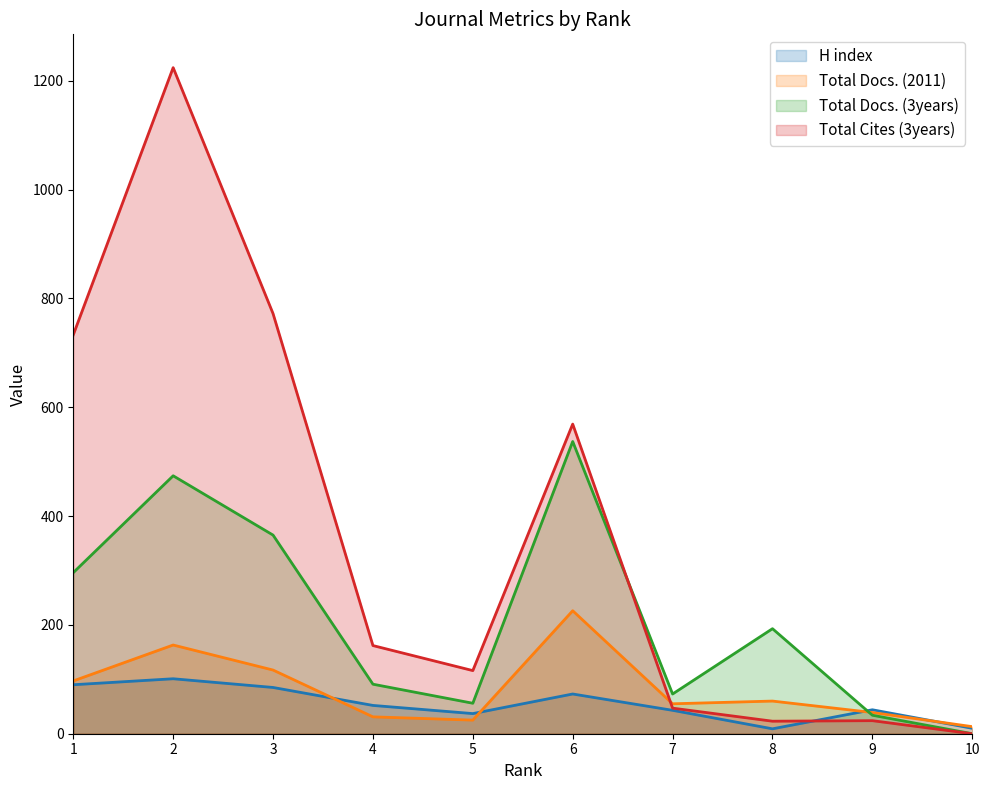

Between which two adjacent categories do Total Docs. (2011) and Total Docs. (3years) first intersect?

8 and 9